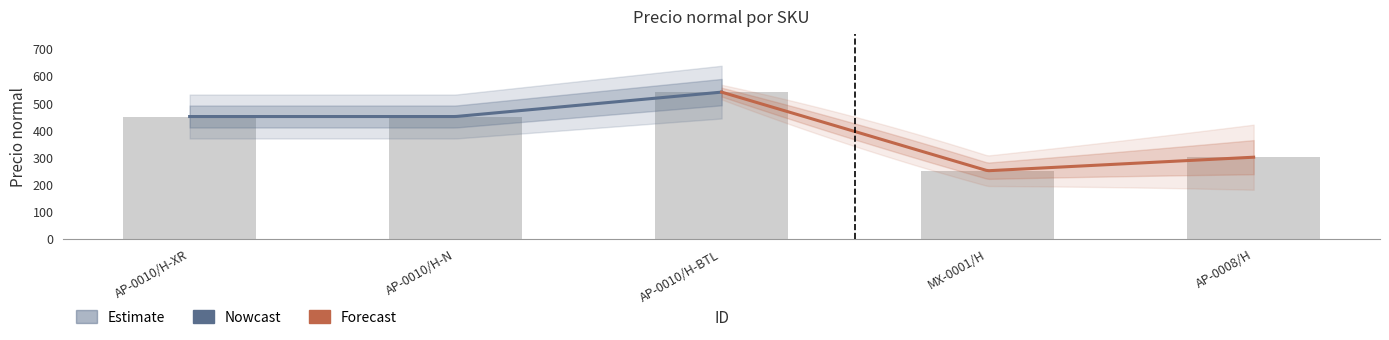

What is the change in value from AP-0010/H-N to AP-0010/H-BTL?

+90